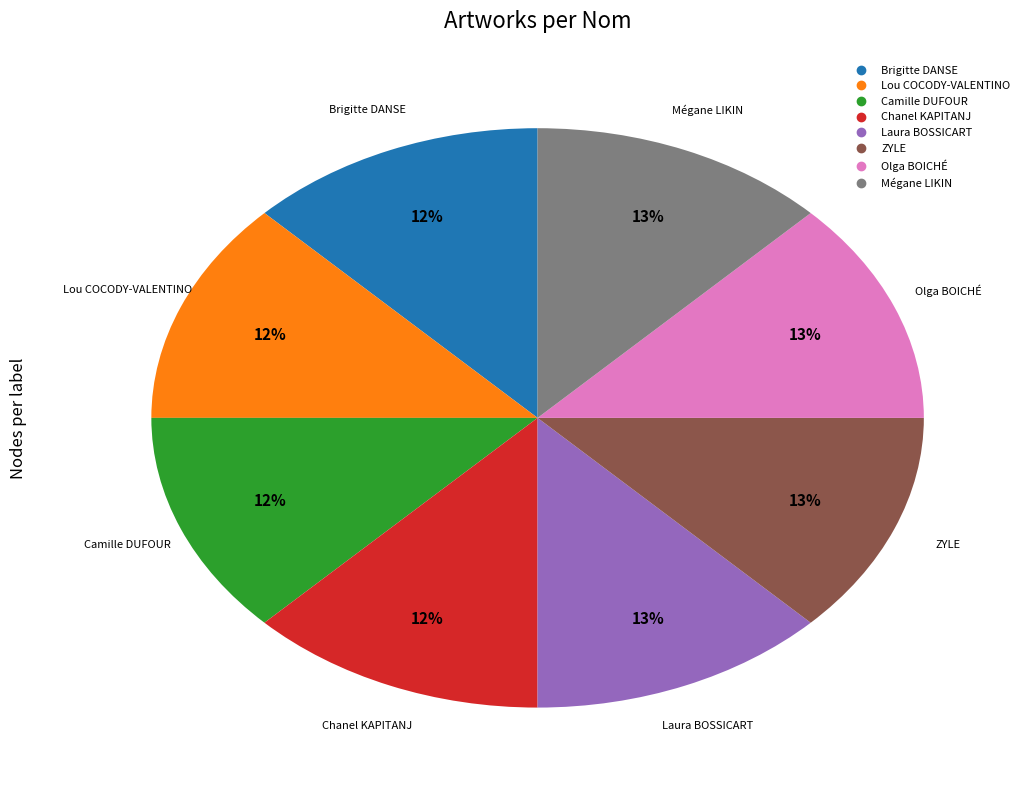

The Chanel KAPITANJ slice represents 25% of the pie. True or false?

False